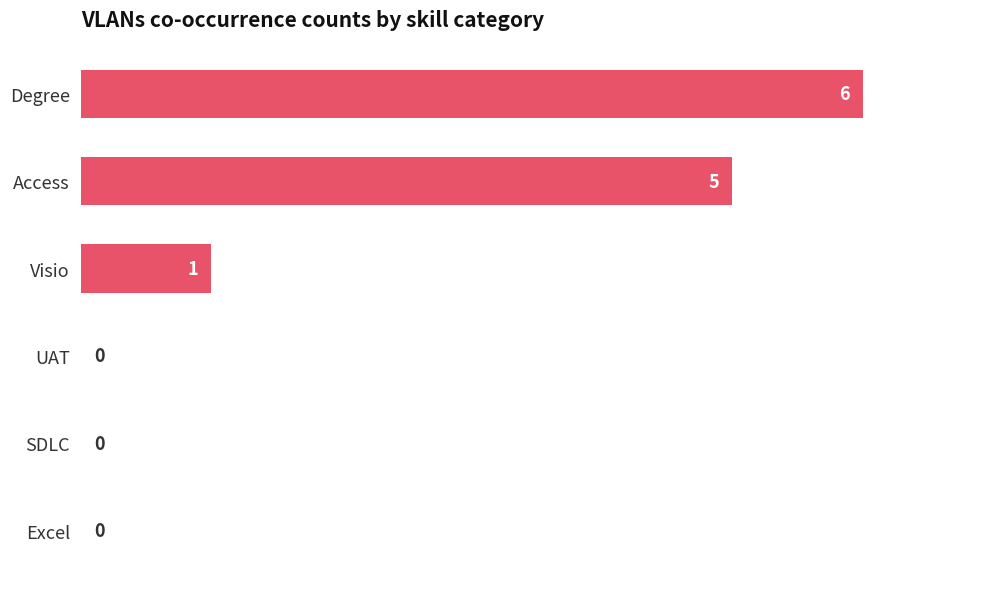

Count the number of data series in this chart.

1